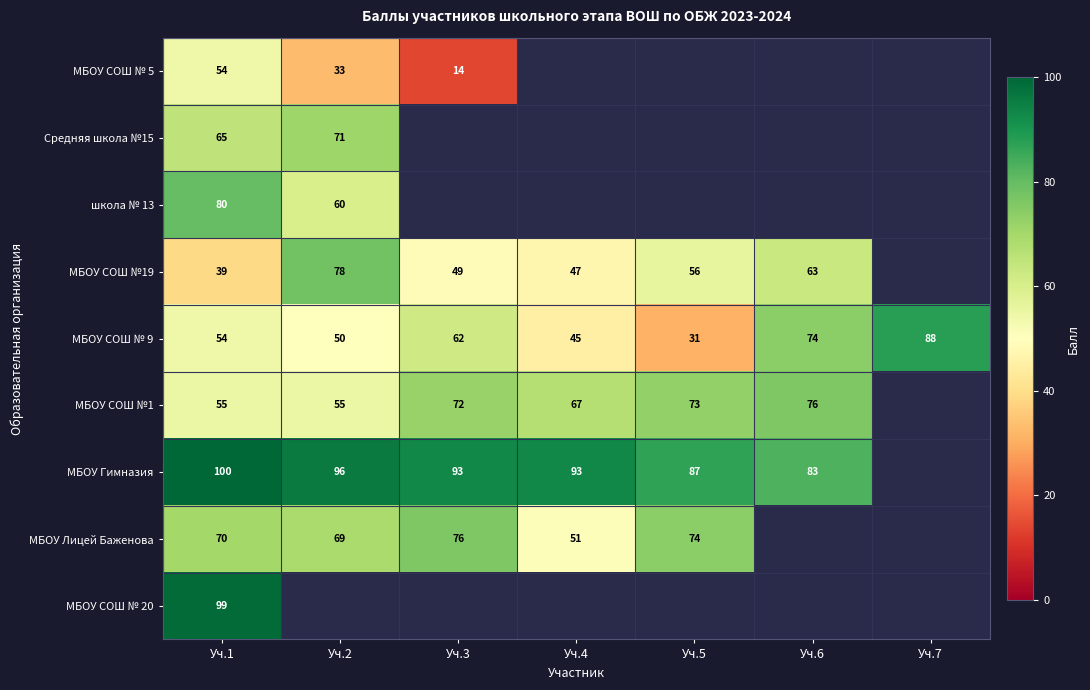

The МБОУ СОШ № 9 series shows 135 at Уч.7. True or false?

False